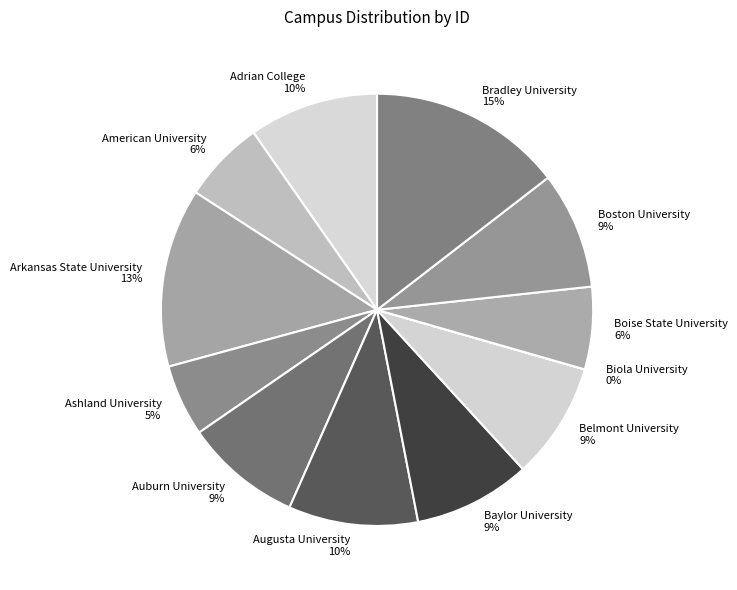

Is Boise State University the majority of the pie?

No